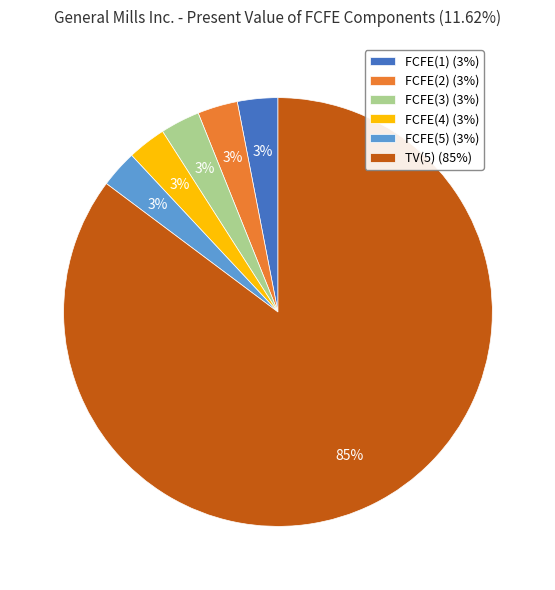

What is the ratio of the value at FCFE(1) (3%) to the value at FCFE(4) (3%)?

1.0